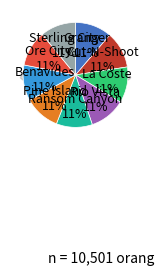

Is it true that Benavides is 11% of the pie?

True